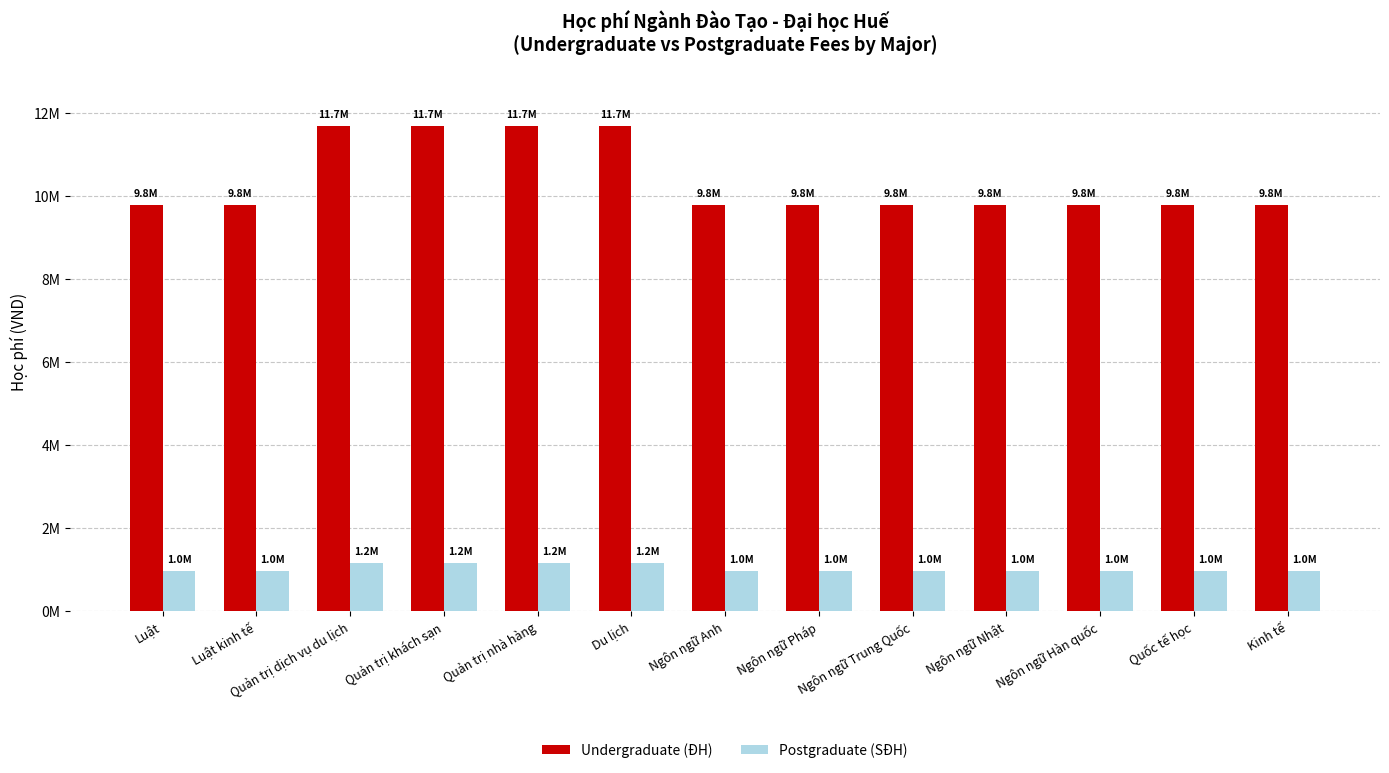

Reading left to right, what are all the values shown in this chart?

Undergraduate (ĐH): 9800000	9800000	11700000	11700000	11700000	11700000	9800000	9800000	9800000	9800000	9800000	9800000	9800000
Postgraduate (SĐH): 980000	980000	1170000	1170000	1170000	1170000	980000	980000	980000	980000	980000	980000	980000